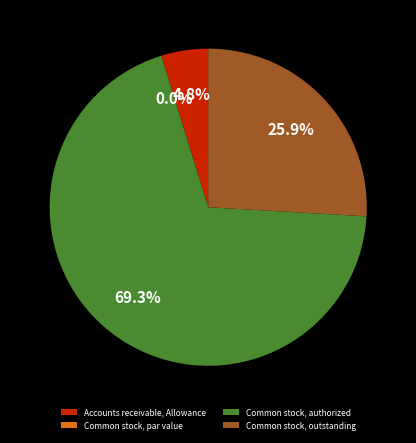

The Common stock, outstanding slice represents 26% of the pie. True or false?

True